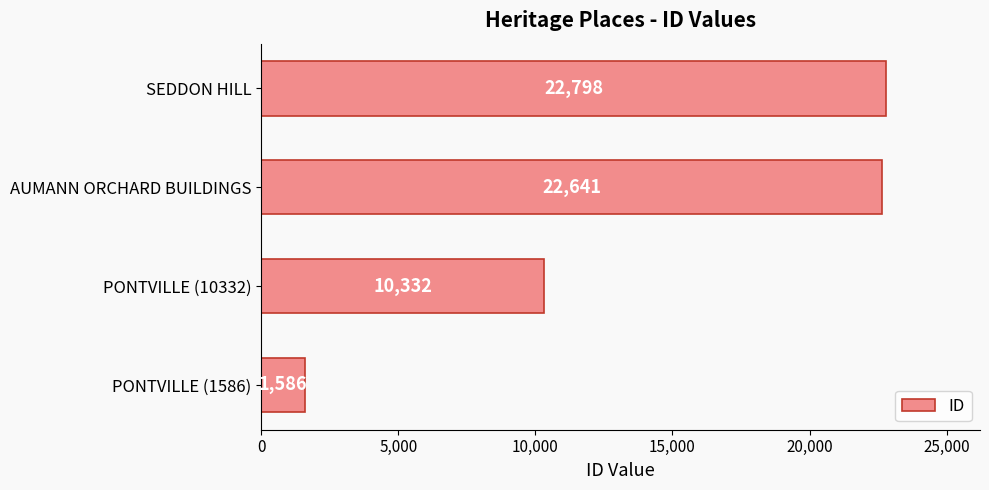

List the labels in order of value, smallest first.

PONTVILLE (1586), PONTVILLE (10332), AUMANN ORCHARD BUILDINGS, SEDDON HILL